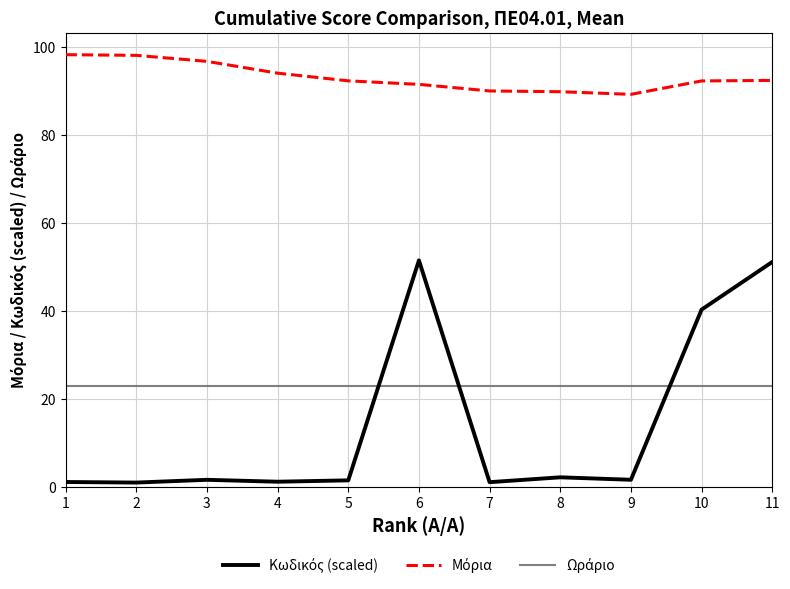

List the labels in order of Ωράριο value, largest first.

1, 2, 3, 4, 5, 6, 7, 8, 9, 10, 11